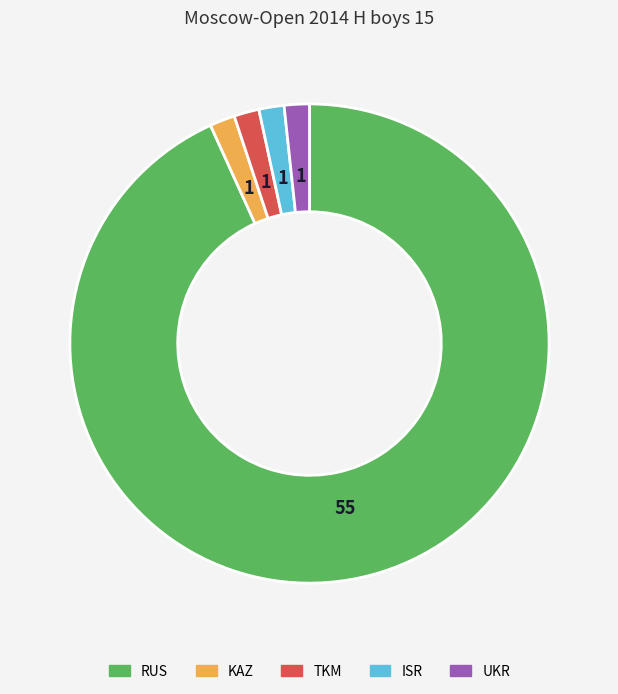

What is the ratio of the value at UKR to the value at TKM?

1.0